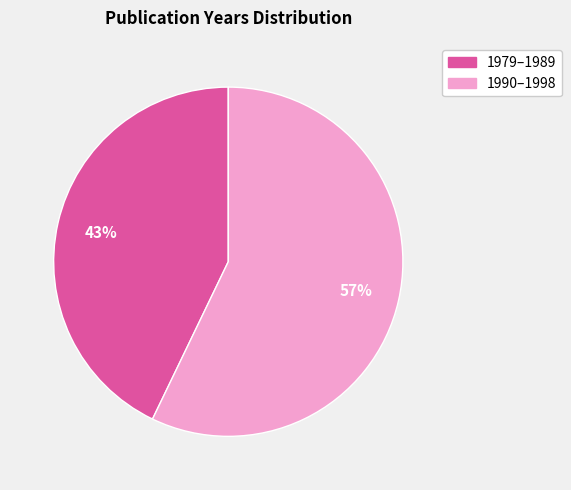

Is there any slice that represents more than half of the pie?

Yes